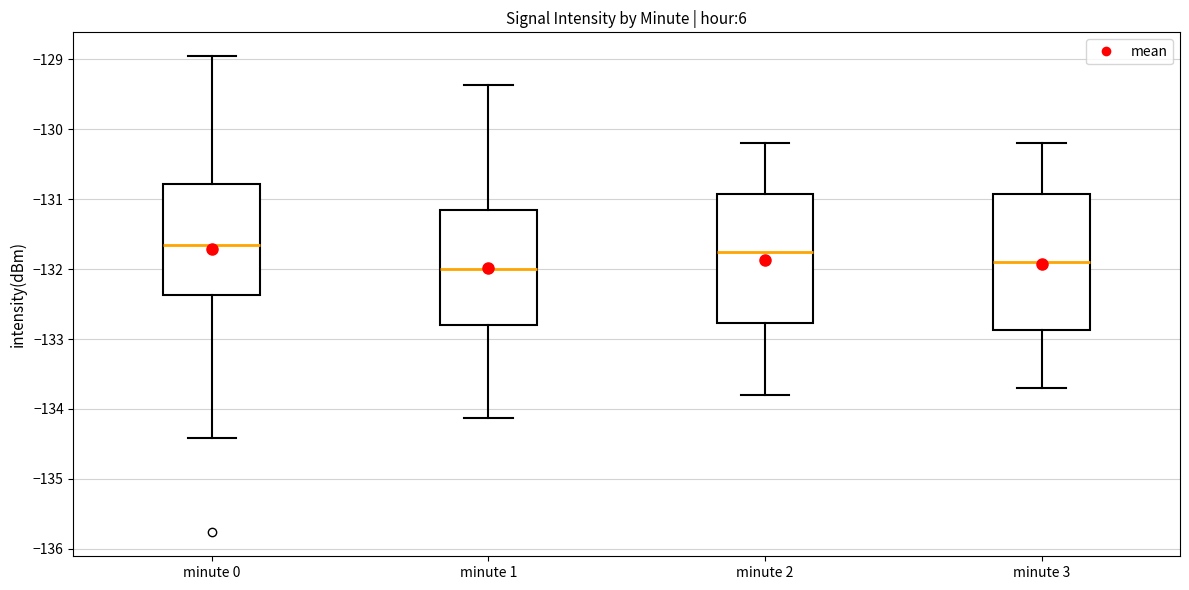

Which box has the lowest median line?

minute 1